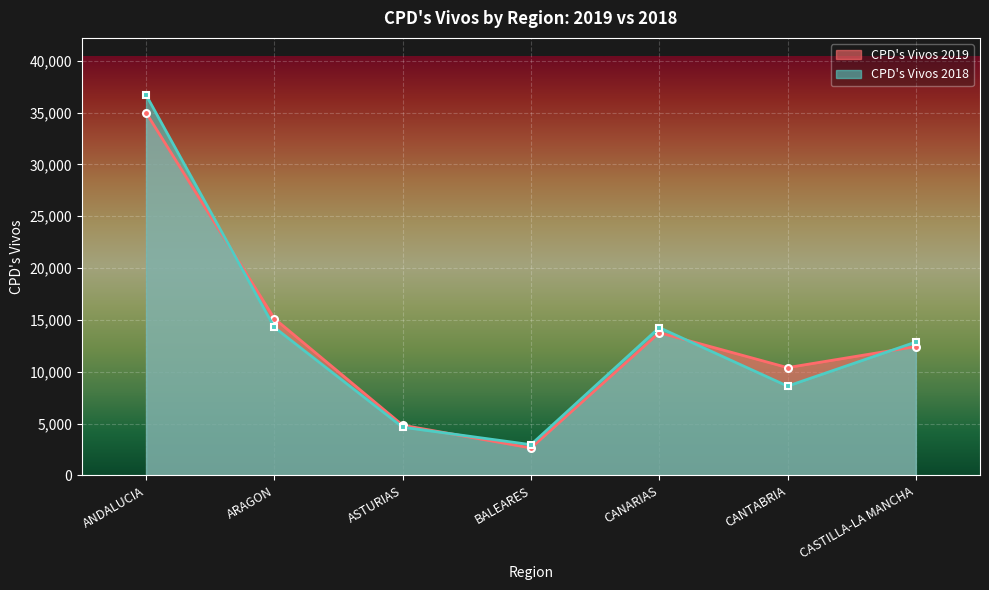

At which category does the chart reach its minimum across all series?

BALEARES